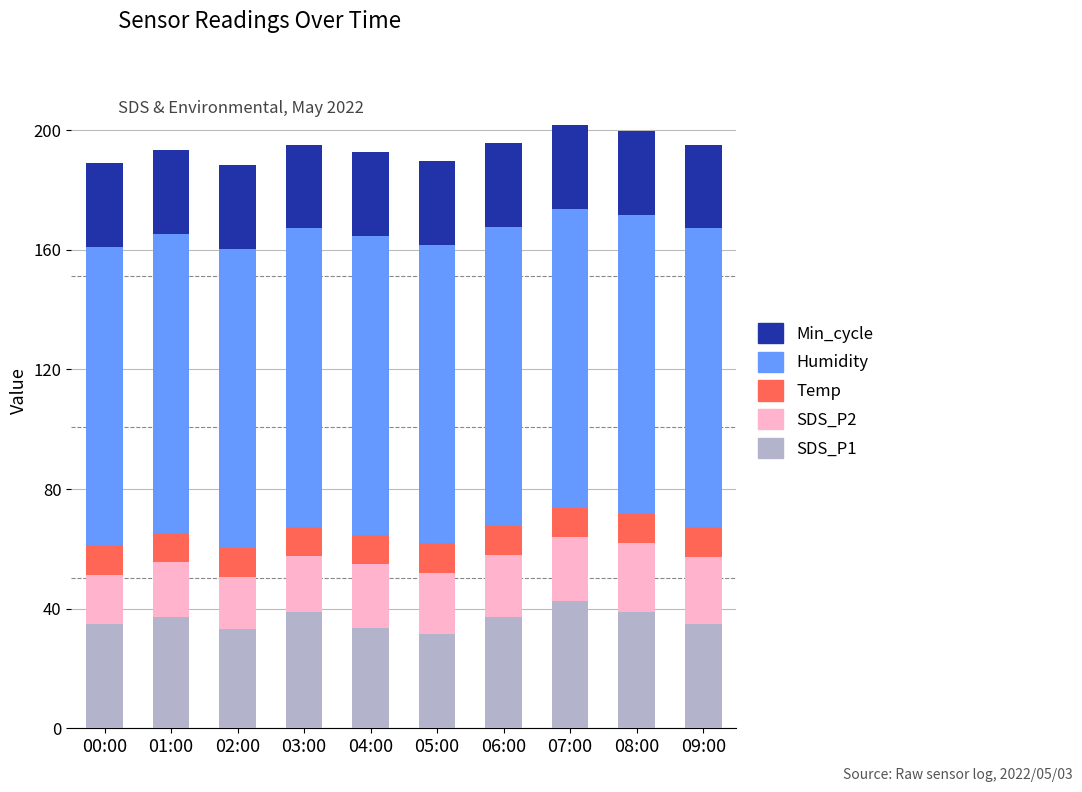

What is the total value across all series at 02:00?

188.3